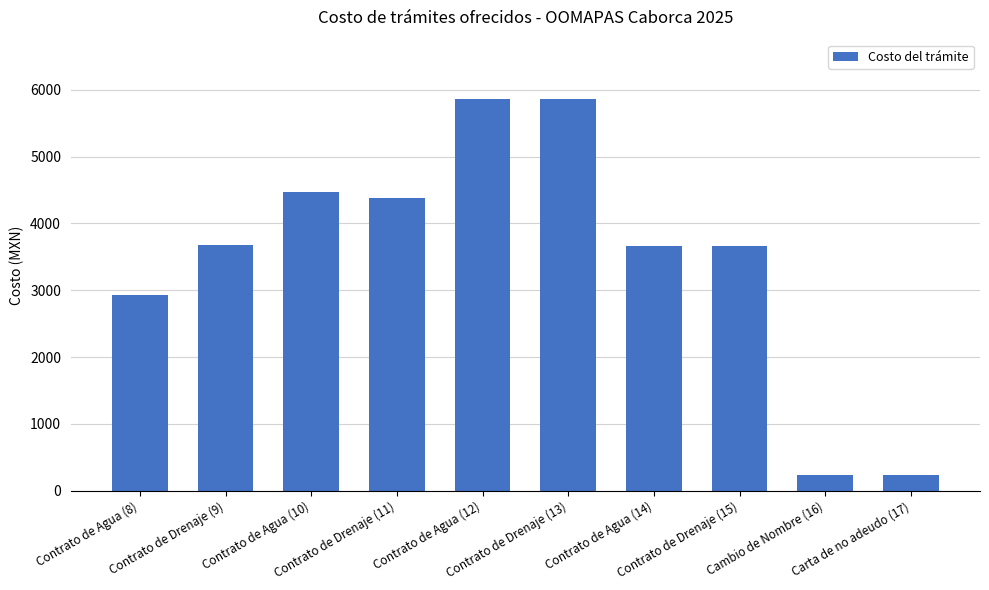

What is the average value?

3500.7